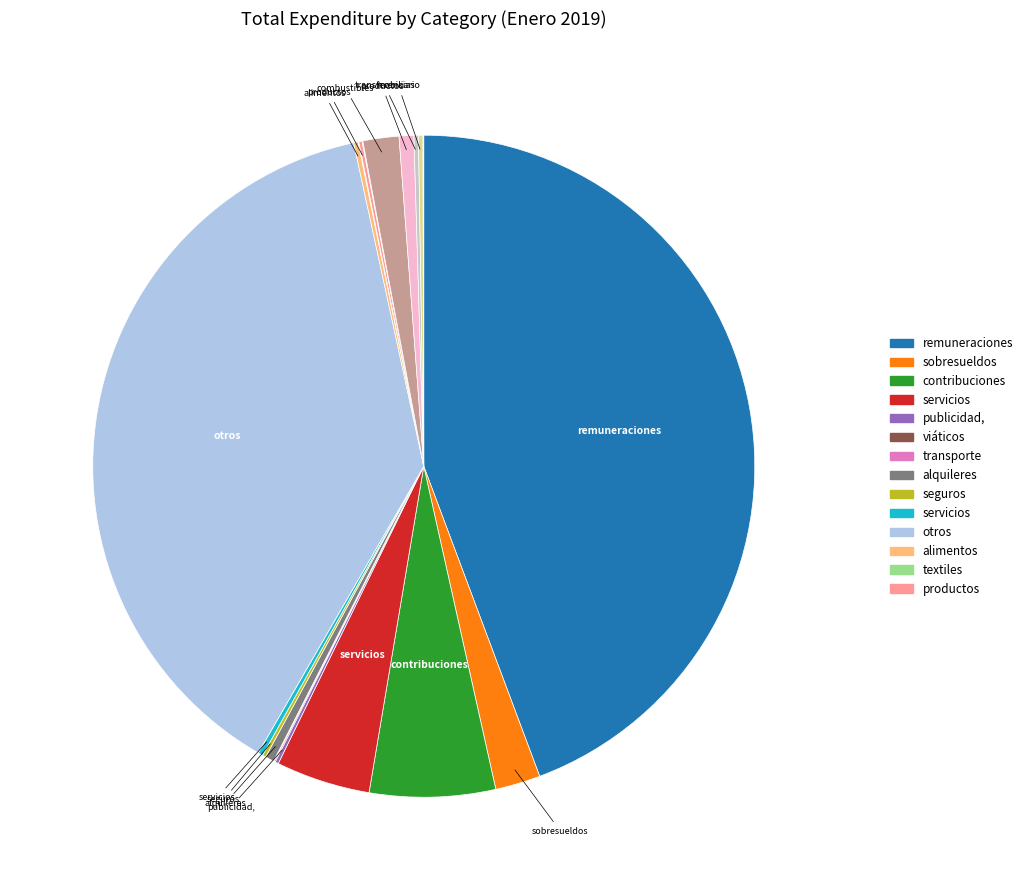

Which category has the biggest portion of the pie?

REMUNERACIONES